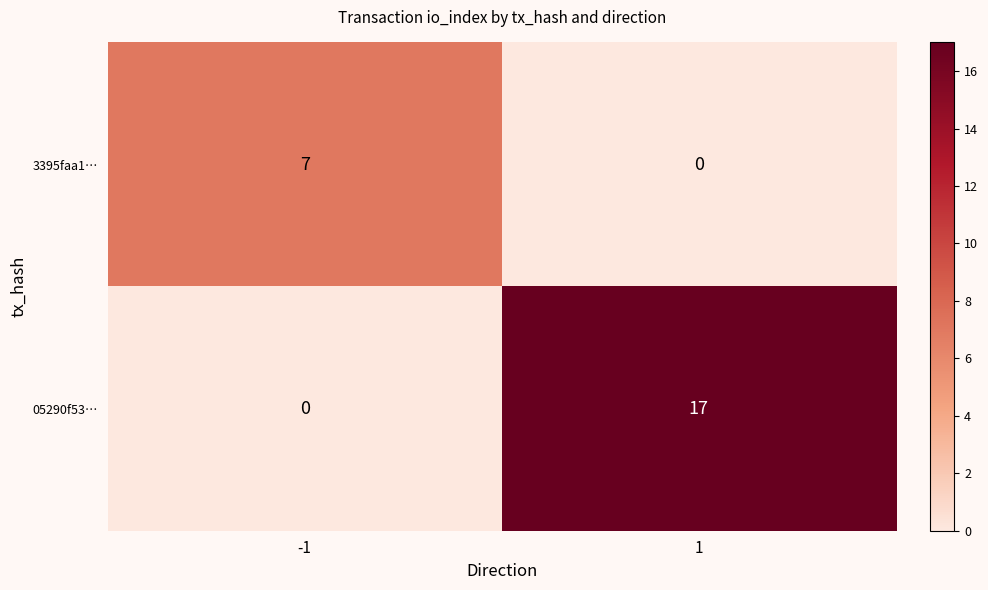

List the series in order of their overall mean, lowest first.

3395faa1…, 05290f53…